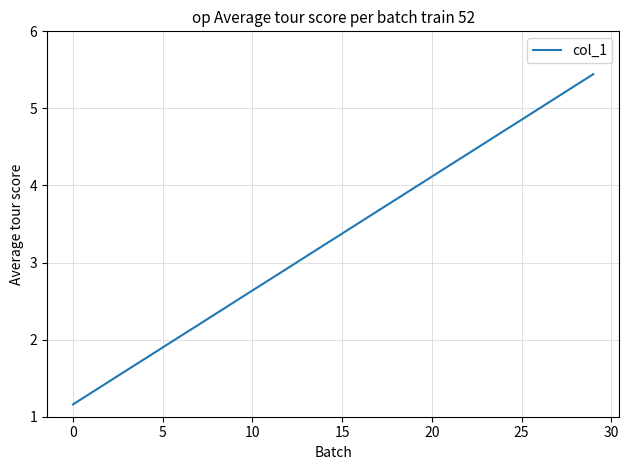

How many lines are shown in the chart?

1